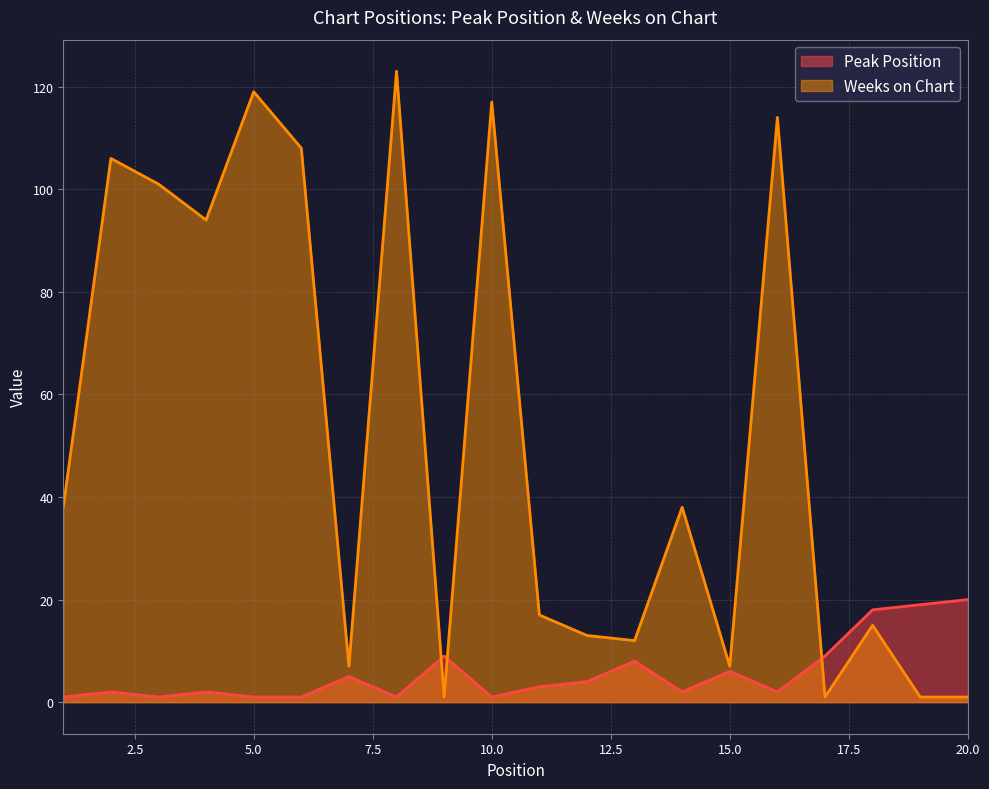

List the series in order of their peak value, highest first.

Weeks on Chart, Peak Position